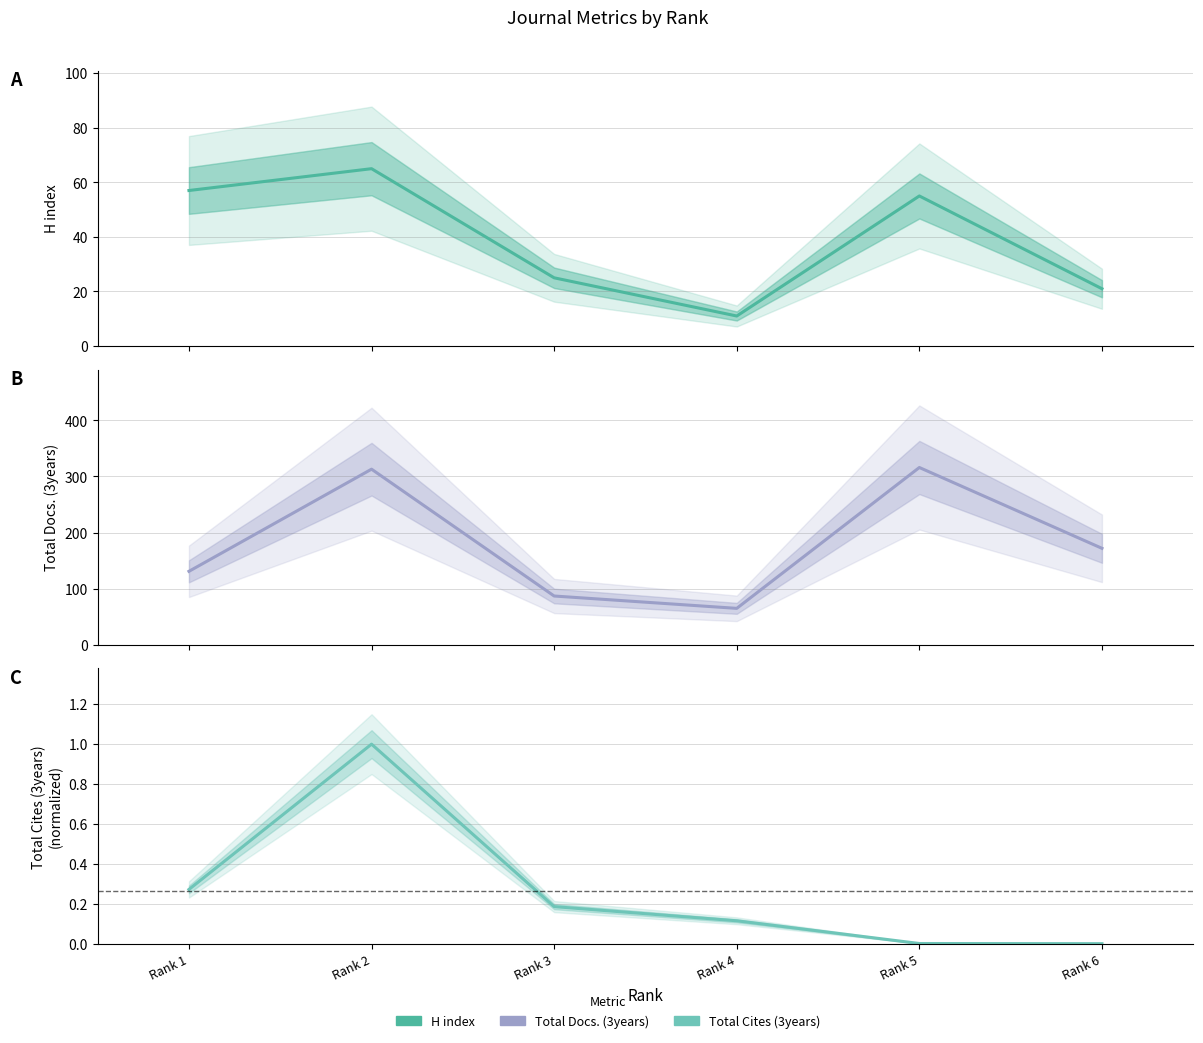

Where is H index nearest to the value 38?

Rank 3